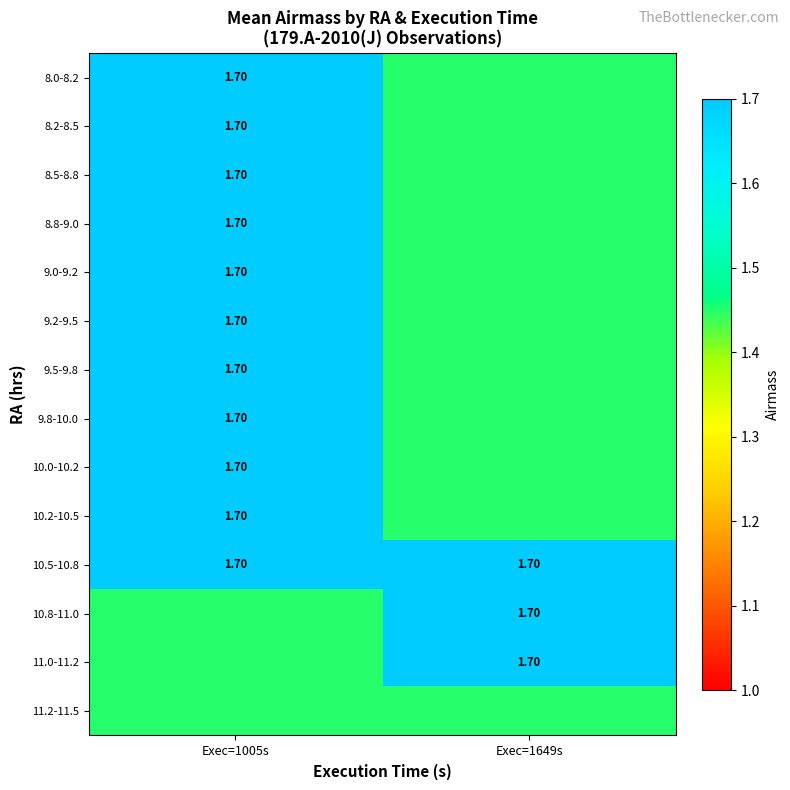

At how many categories does at least one series exceed 1?

2